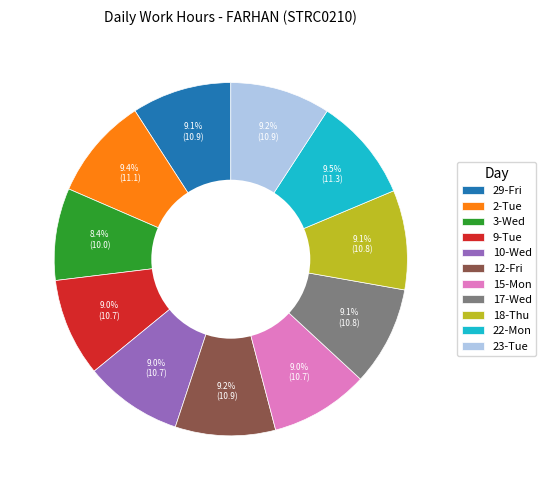

Is there a majority slice in this chart?

No